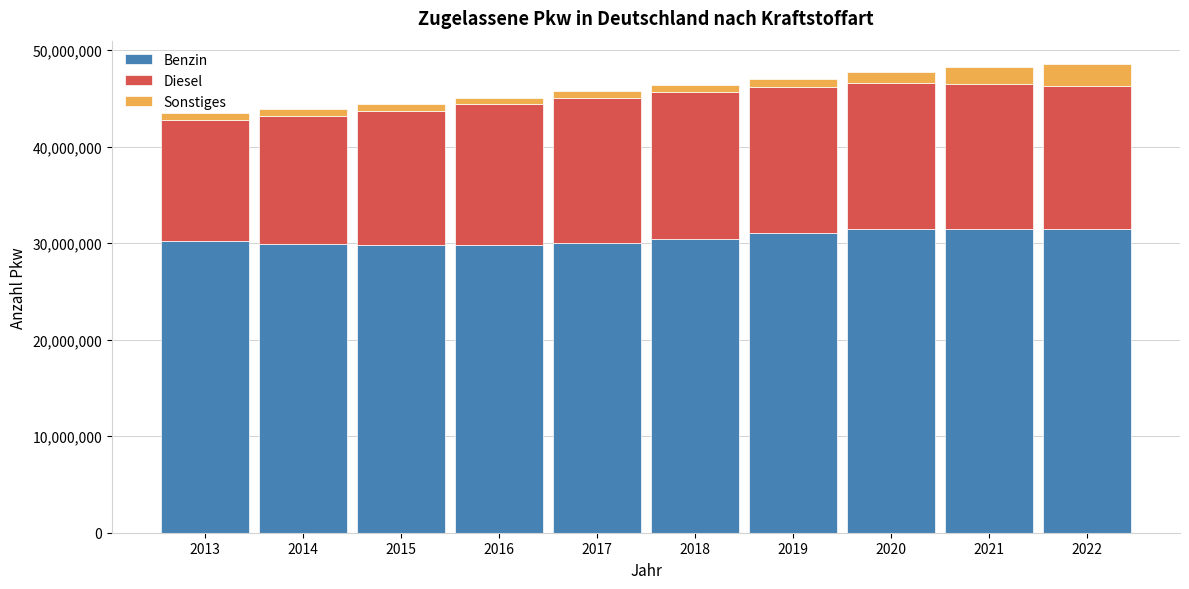

What is the total value across all series at 2022?

48540878